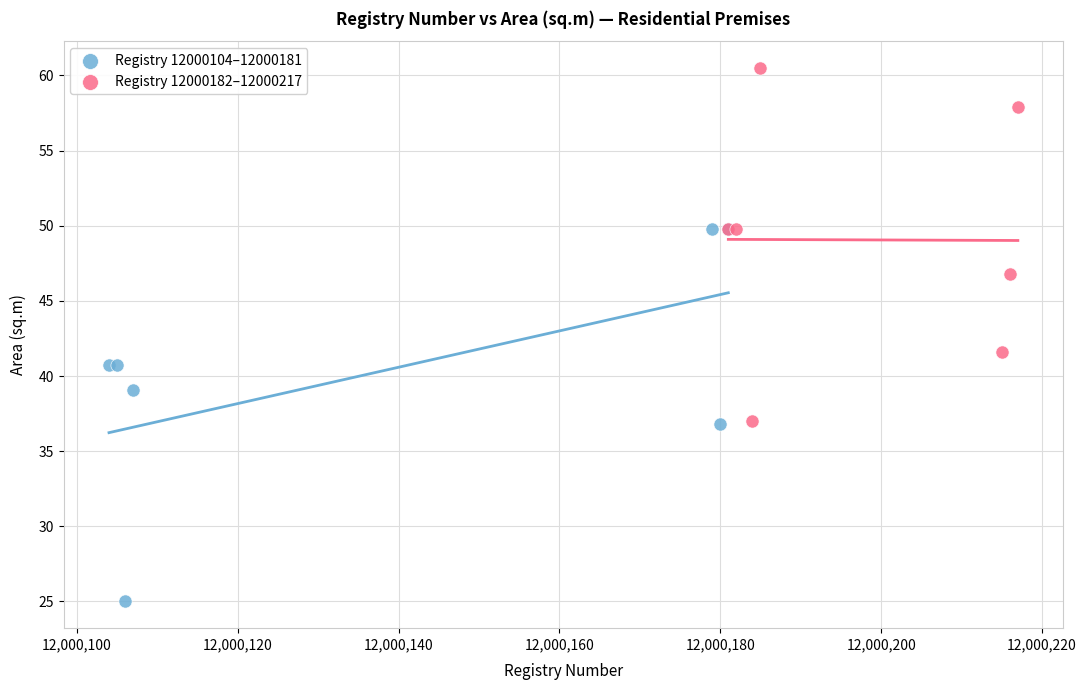

Which series contains the highest Y value?

Registry 12000182–12000217